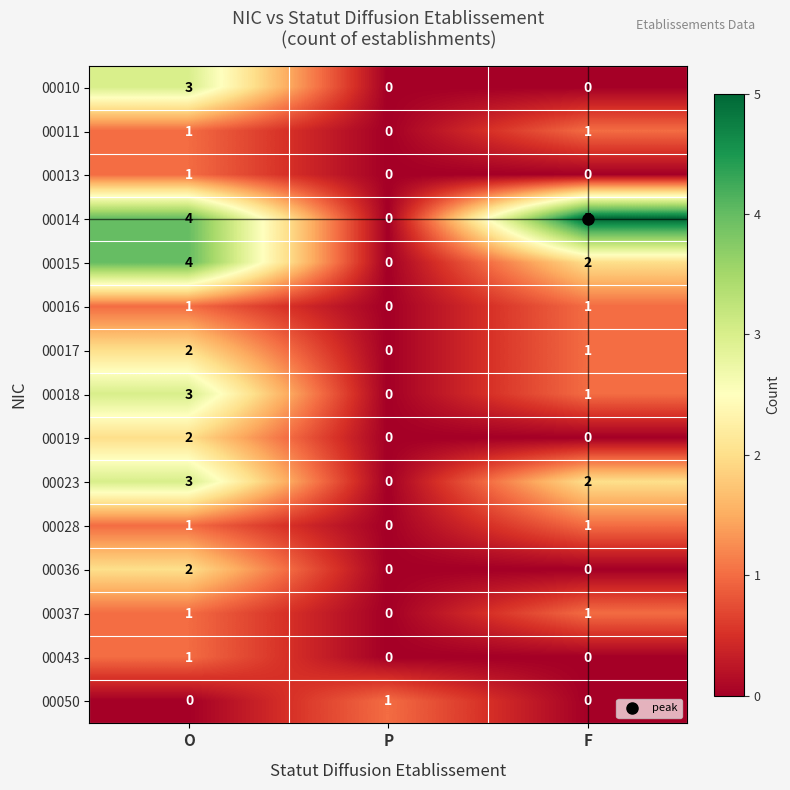

What is the total value across all series at F?

15